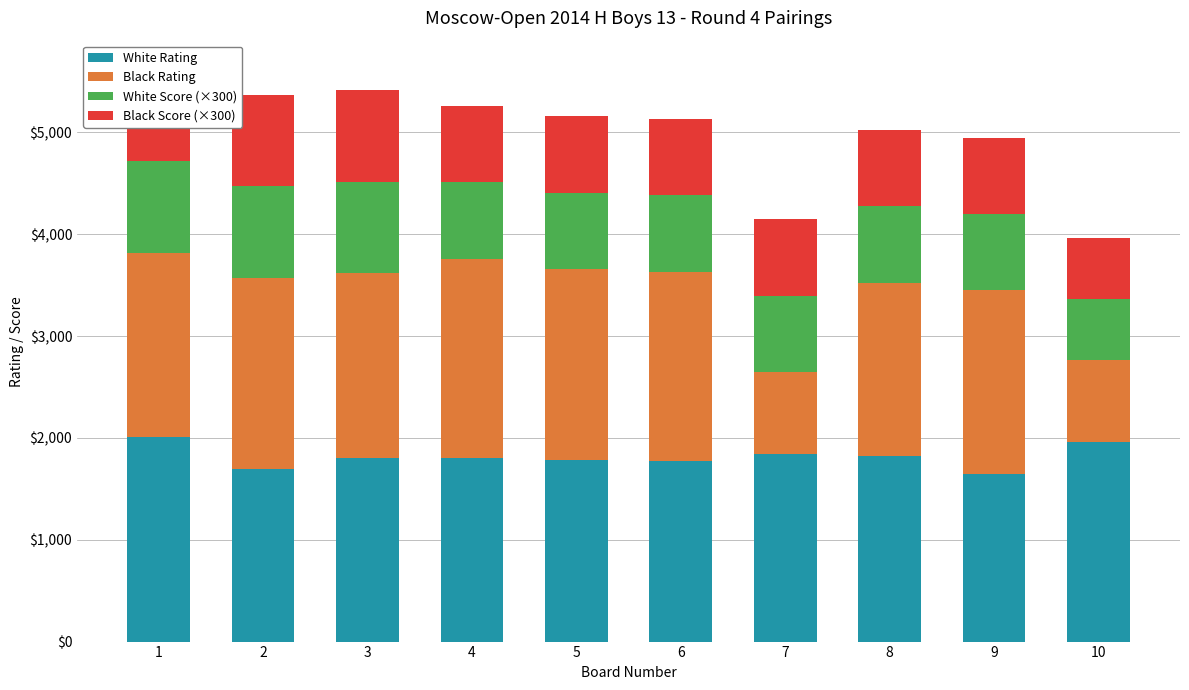

Rank the categories by White Rating value from lowest to highest.

9, 2, 6, 5, 3, 4, 8, 7, 10, 1